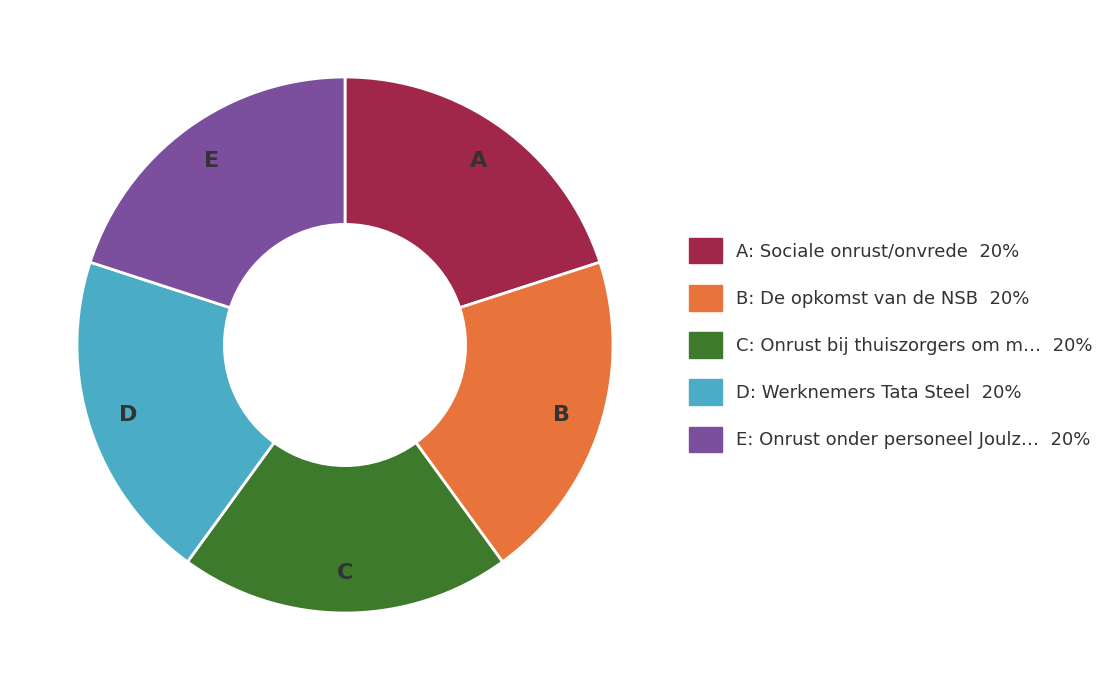

Does any single category account for the majority?

No